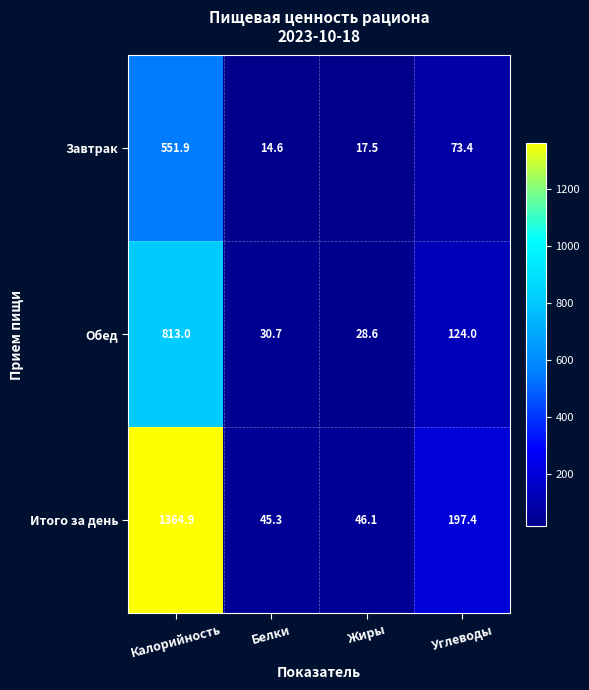

Which label corresponds to the smallest value in the chart?

Белки